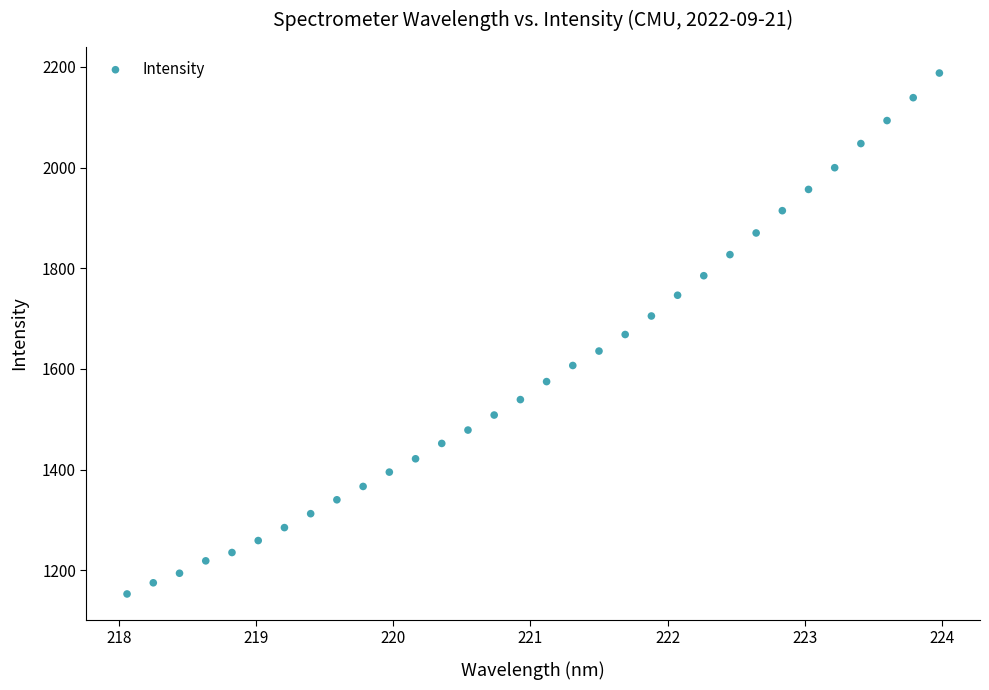

What is the range of Y values (max minus min)?

1035.0